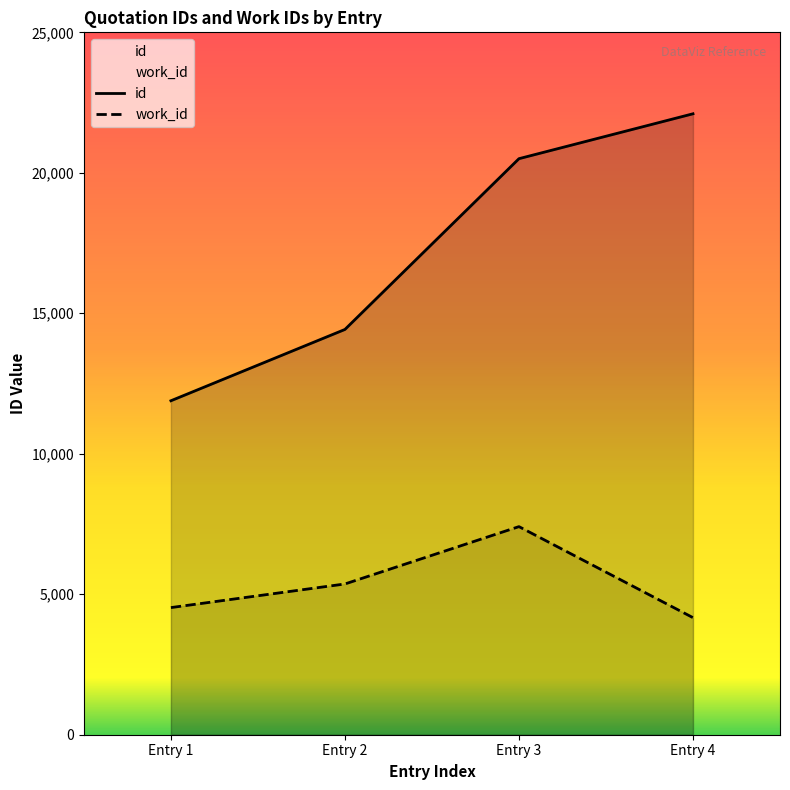

What are all the series names shown in the legend?

id, work_id